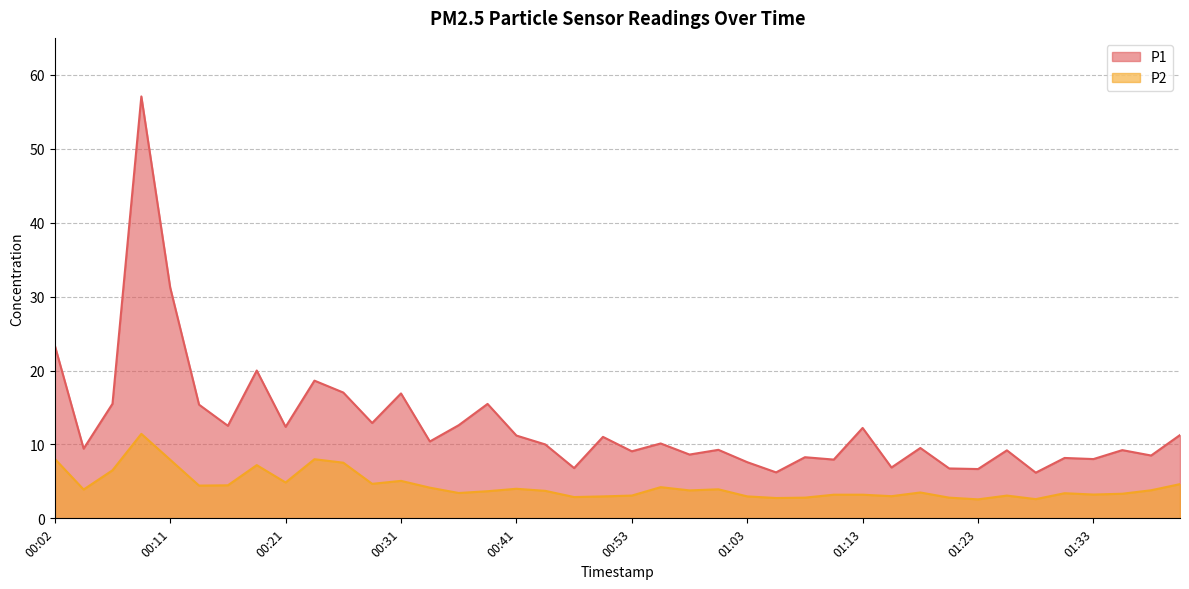

Which series has the largest total across all categories?

P1